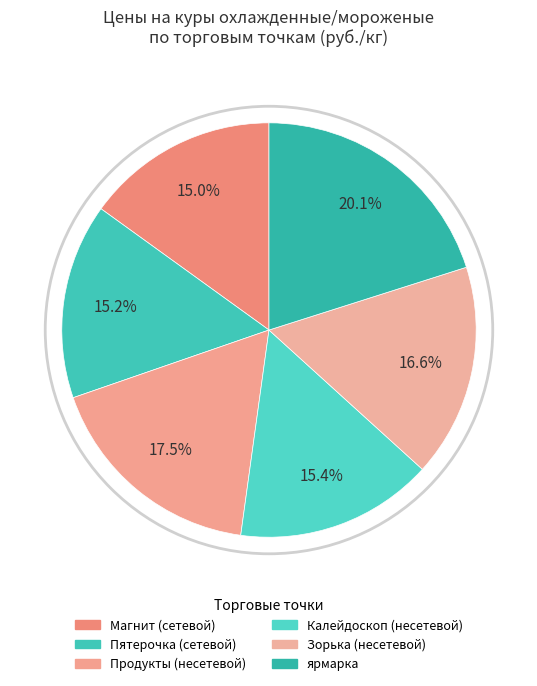

How many slices are in this pie chart?

6